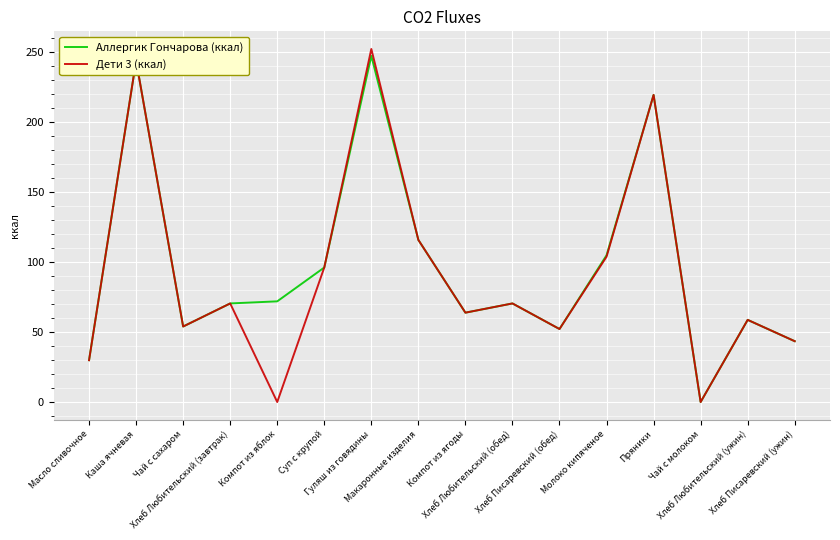

Between Хлеб Писаревский (обед) and Хлеб Писаревский (ужин), which series saw the biggest shift?

Аллергик Гончарова (ккал)